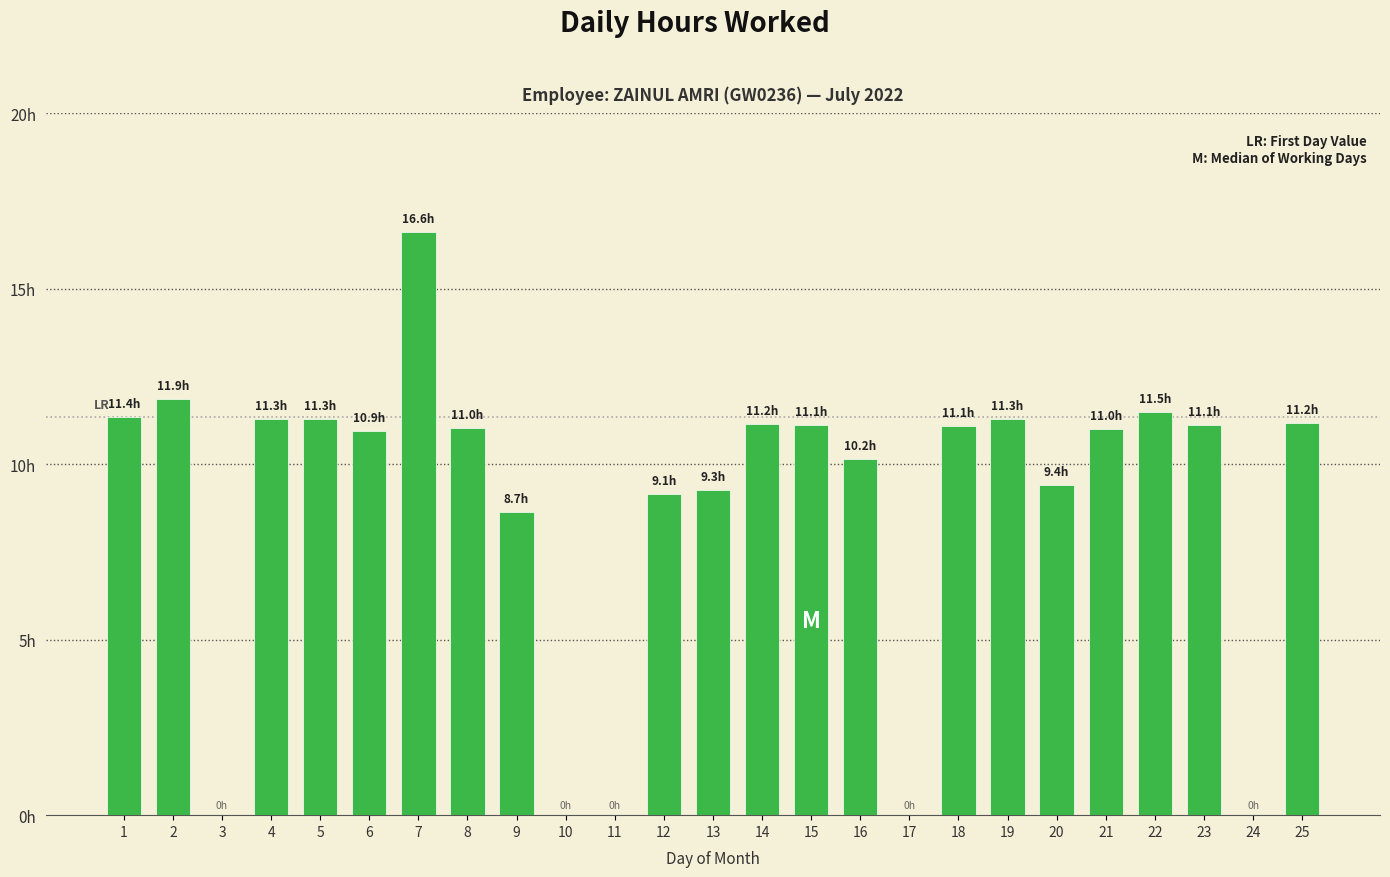

At which label does the data first exceed 11?

1